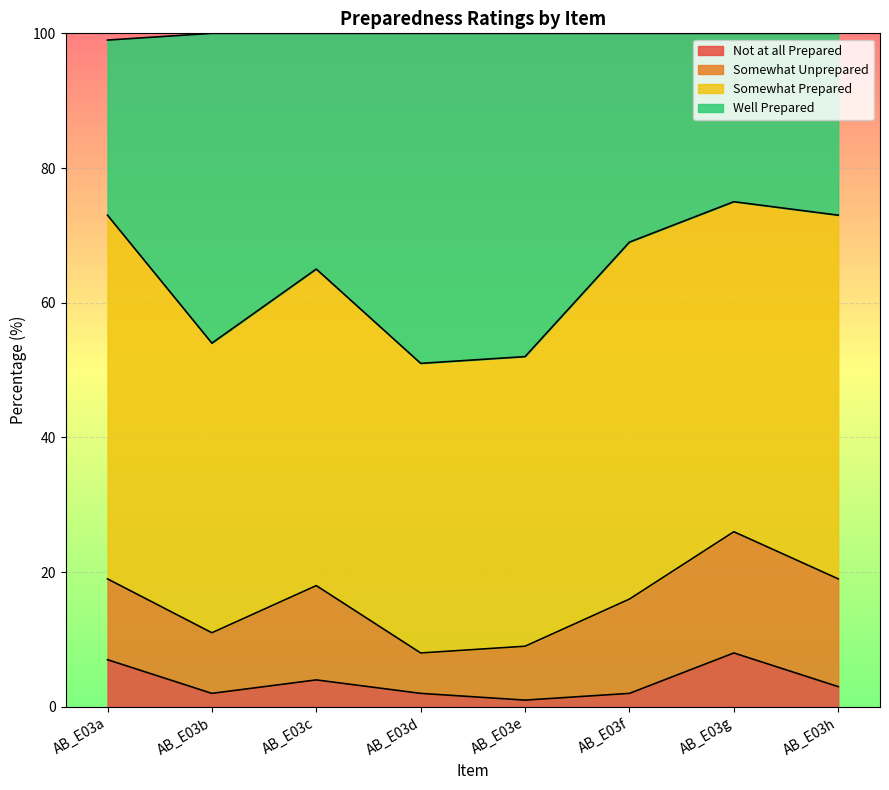

Does the chart display data point markers on the line(s)?

No